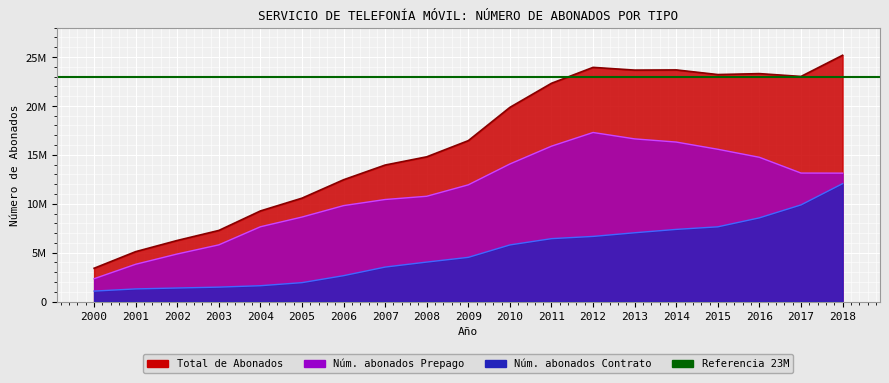

At which label is Total de Abonados closest to 14290253?

2007